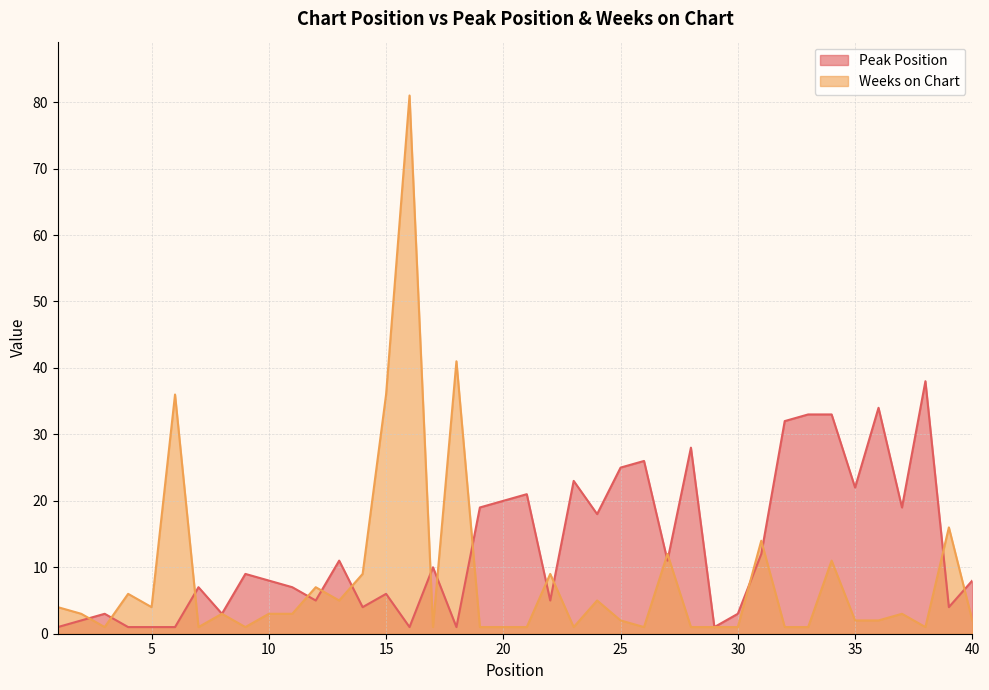

How many interior local valleys does the Weeks on Chart series have?

9